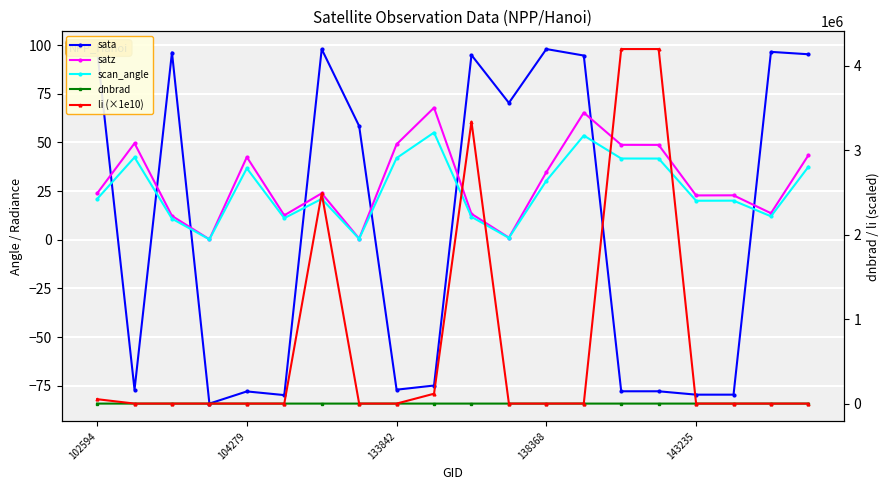

In scan_angle, how many points are lower than both neighbors (excluding endpoints)?

6